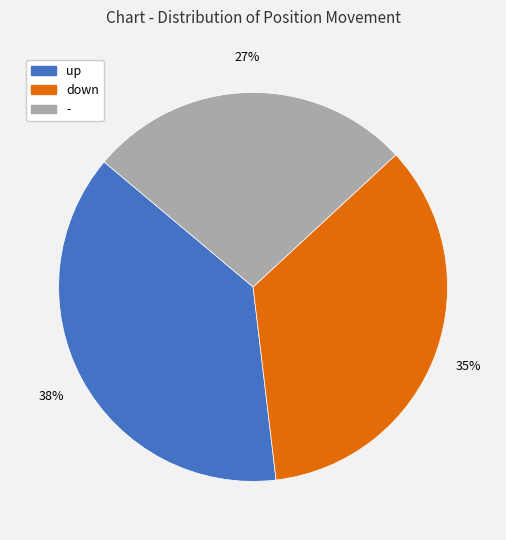

To the nearest percent, what portion does up represent?

38%